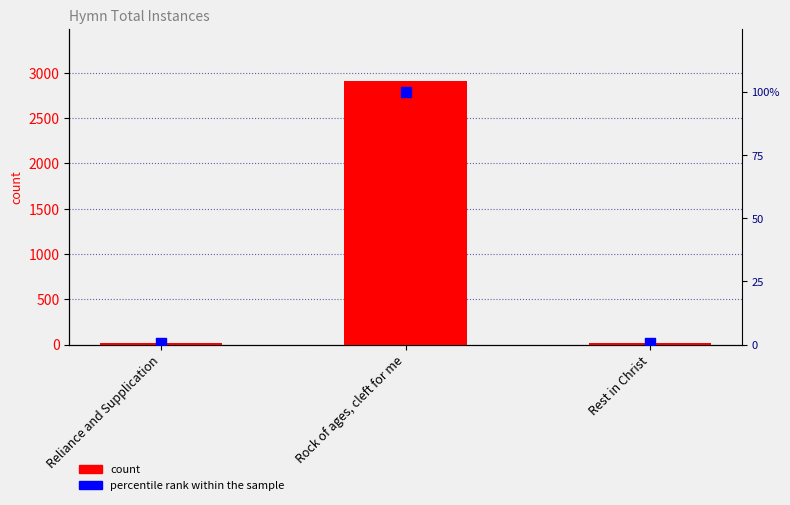

At how many categories does at least one series exceed 2401?

1